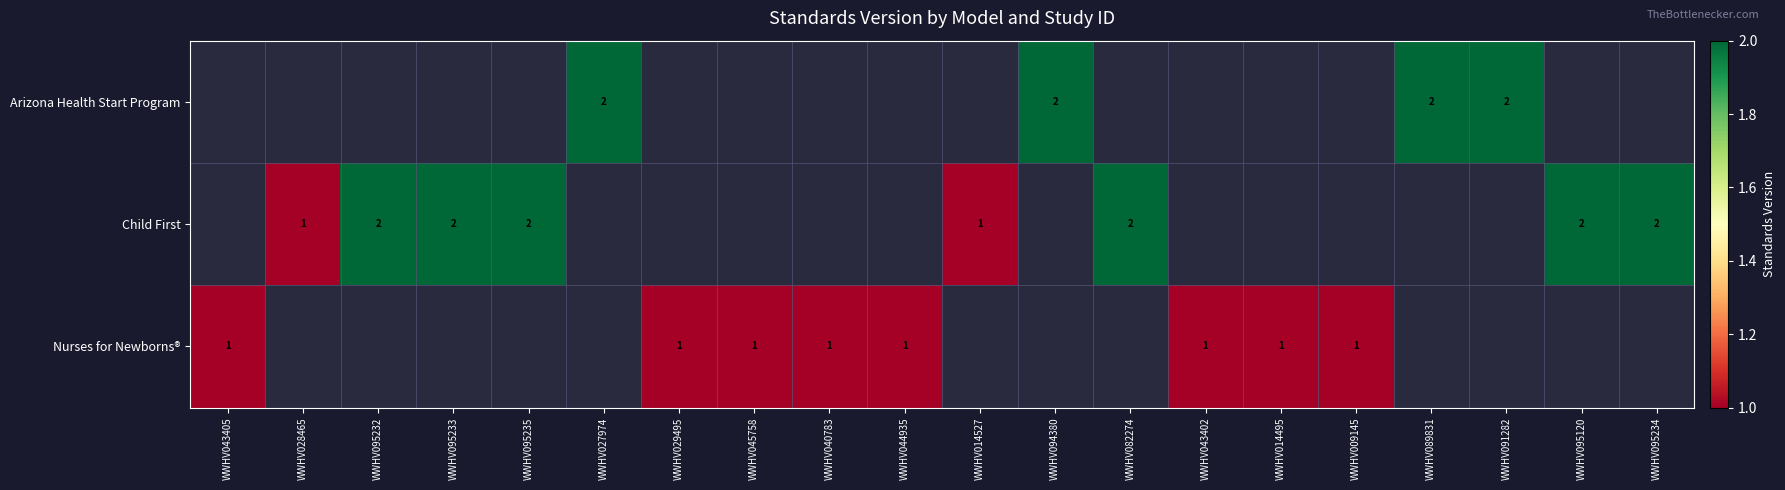

How many distinct data groups are displayed?

3